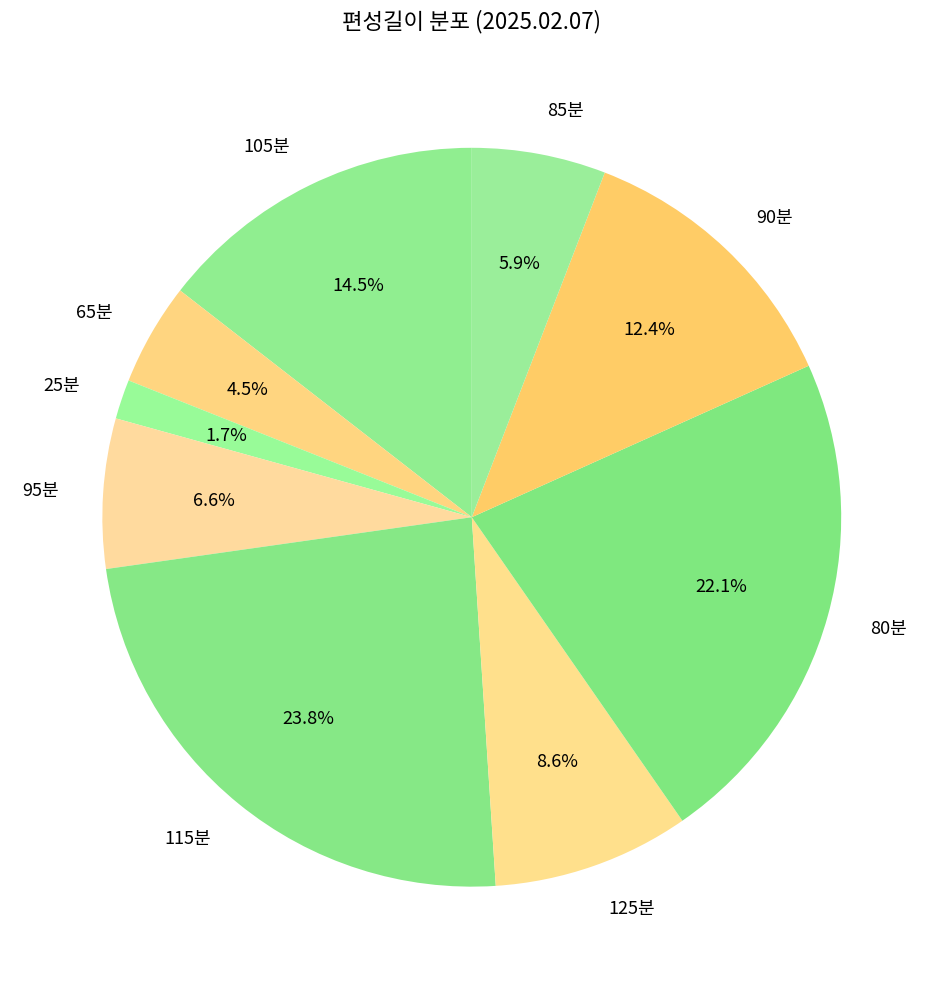

Is the sum of 25분 and 105분 greater than half?

No